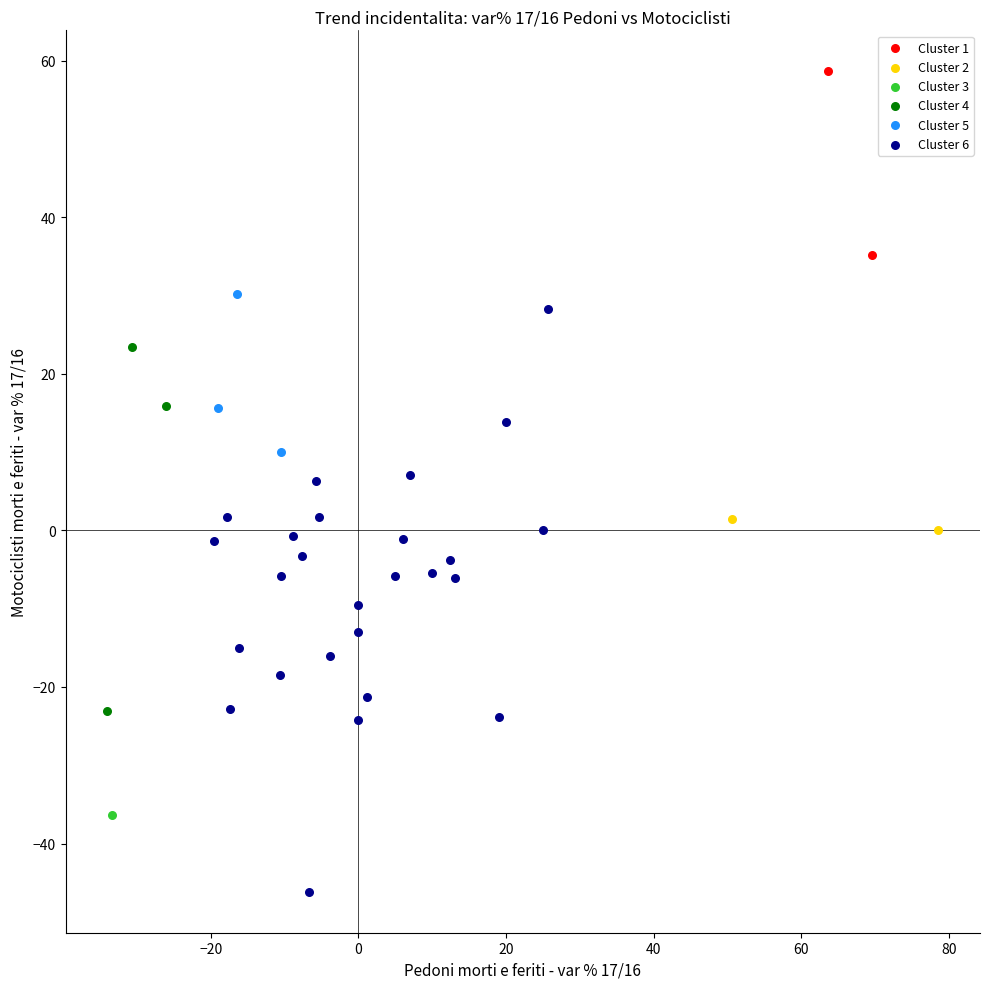

What are all the series names shown in the legend?

Cluster 1, Cluster 2, Cluster 3, Cluster 4, Cluster 5, Cluster 6